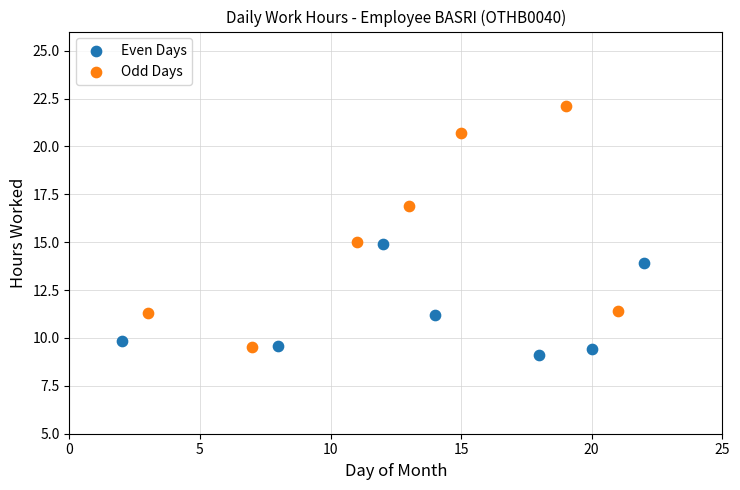

Which series reaches the maximum Y coordinate?

Odd Days